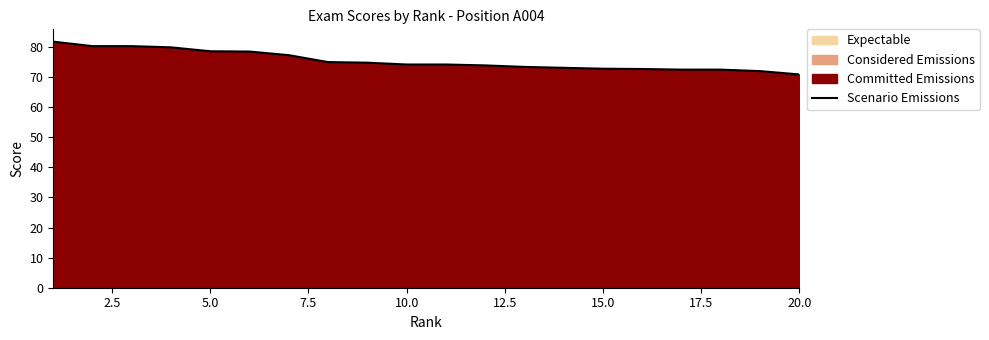

Is it true that Scenario Emissions equals 96.9 at 15.0?

False